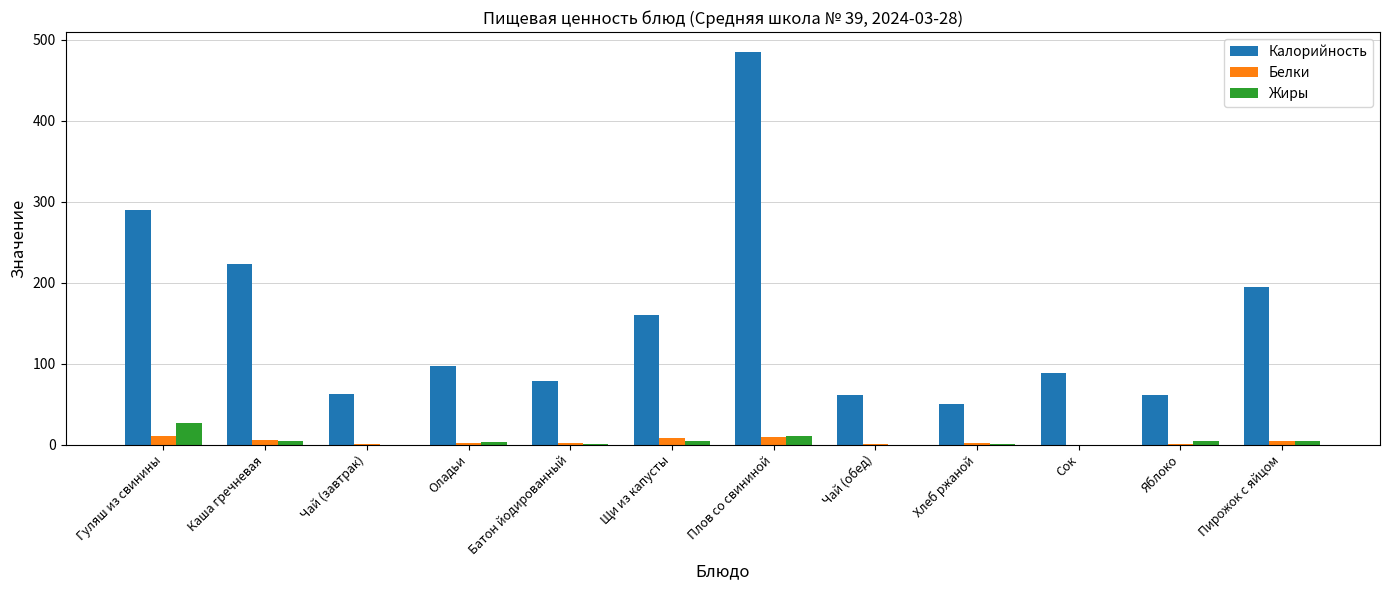

The Белки series shows 10.2 at Гуляш из свинины. True or false?

True